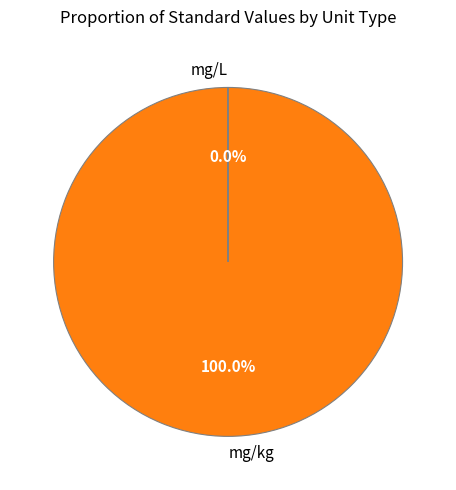

Is mg/kg the majority of the pie?

Yes